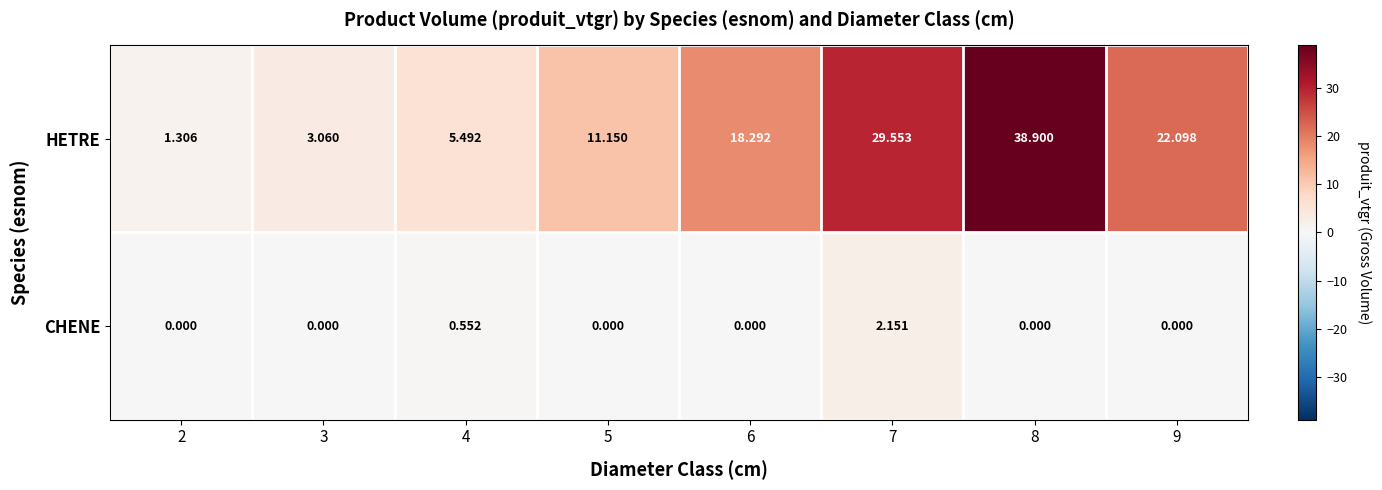

Which series changed the most between 4 and 5?

HETRE